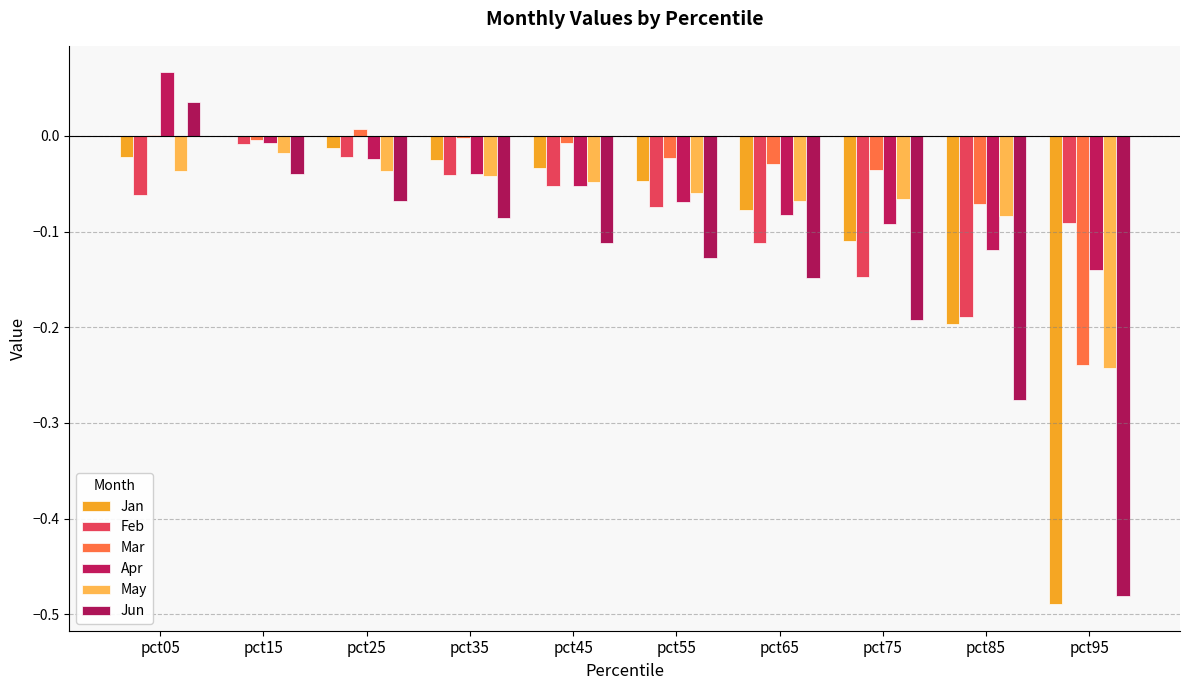

Reading left to right, list all the values displayed in this chart.

Jan: pct05=-0.0	pct15=0.0	pct25=-0.0	pct35=-0.0	pct45=-0.0	pct55=-0.0	pct65=-0.1	pct75=-0.1	pct85=-0.2	pct95=-0.5
Feb: pct05=-0.1	pct15=-0.0	pct25=-0.0	pct35=-0.0	pct45=-0.1	pct55=-0.1	pct65=-0.1	pct75=-0.1	pct85=-0.2	pct95=-0.1
Mar: pct05=0.0	pct15=-0.0	pct25=0.0	pct35=-0.0	pct45=-0.0	pct55=-0.0	pct65=-0.0	pct75=-0.0	pct85=-0.1	pct95=-0.2
Apr: pct05=0.1	pct15=-0.0	pct25=-0.0	pct35=-0.0	pct45=-0.1	pct55=-0.1	pct65=-0.1	pct75=-0.1	pct85=-0.1	pct95=-0.1
May: pct05=-0.0	pct15=-0.0	pct25=-0.0	pct35=-0.0	pct45=-0.0	pct55=-0.1	pct65=-0.1	pct75=-0.1	pct85=-0.1	pct95=-0.2
Jun: pct05=0.0	pct15=-0.0	pct25=-0.1	pct35=-0.1	pct45=-0.1	pct55=-0.1	pct65=-0.1	pct75=-0.2	pct85=-0.3	pct95=-0.5